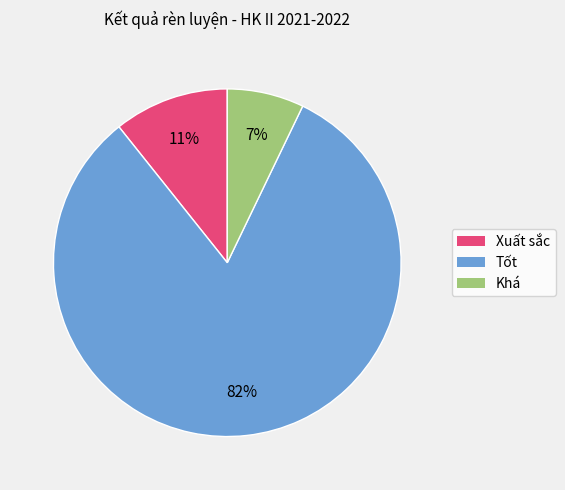

Which slice is the largest?

Tốt